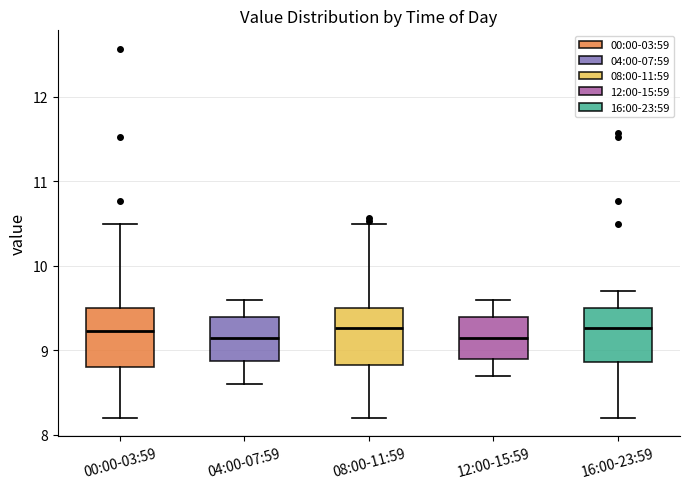

Where does the upper whisker of the box for 00:00-03:59 end on the y-axis? The values are not printed on the chart, so give them approximately, as read against the axis.

10.5